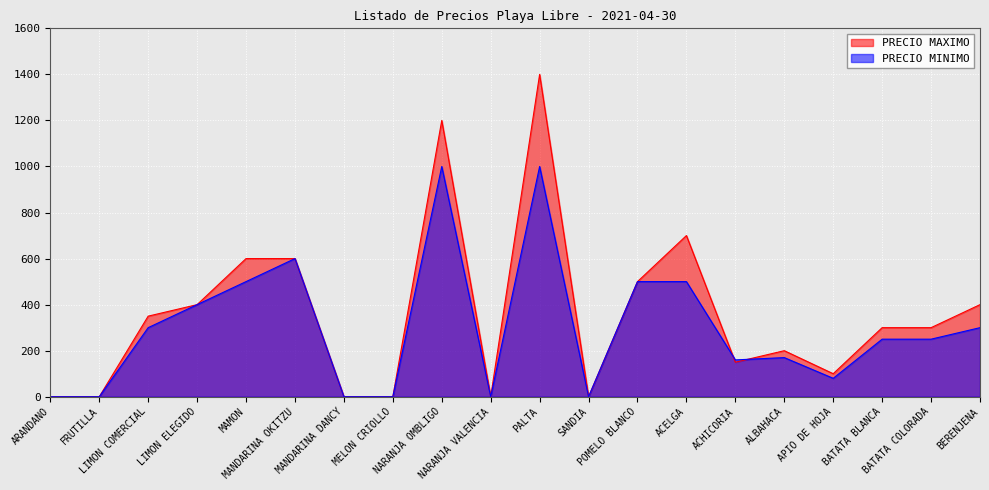

How many values in PRECIO MINIMO are above zero?

14